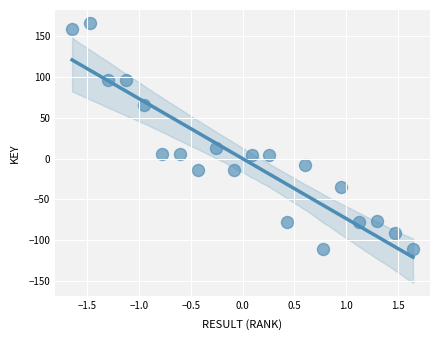

What is the range of Y values (max minus min)?

276.3